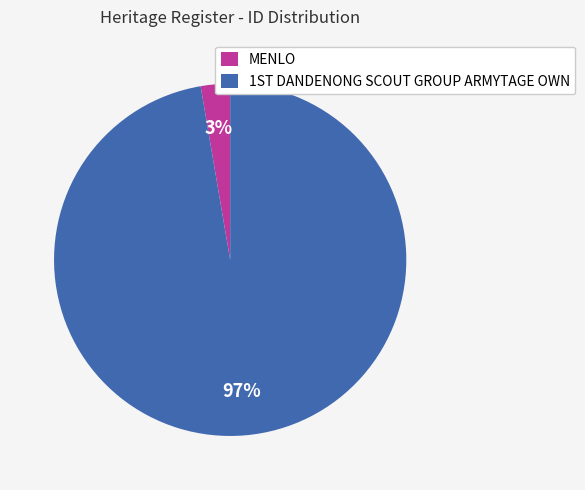

Which slice is the largest?

1ST DANDENONG SCOUT GROUP ARMYTAGE OWN